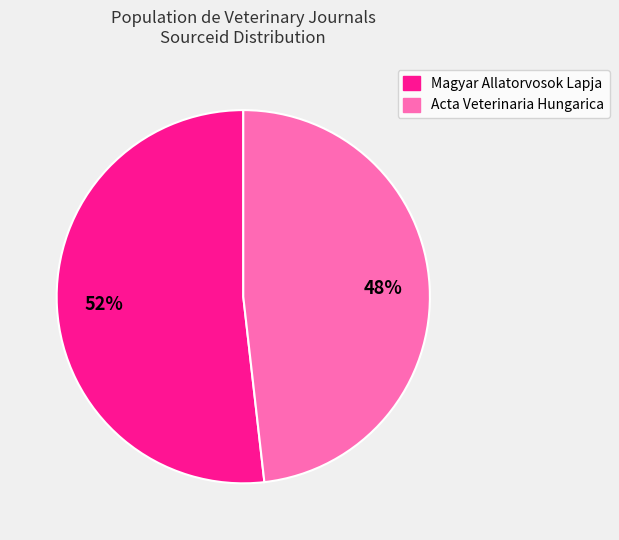

To the nearest percent, what is the difference between the largest and smallest slice percentages?

4%